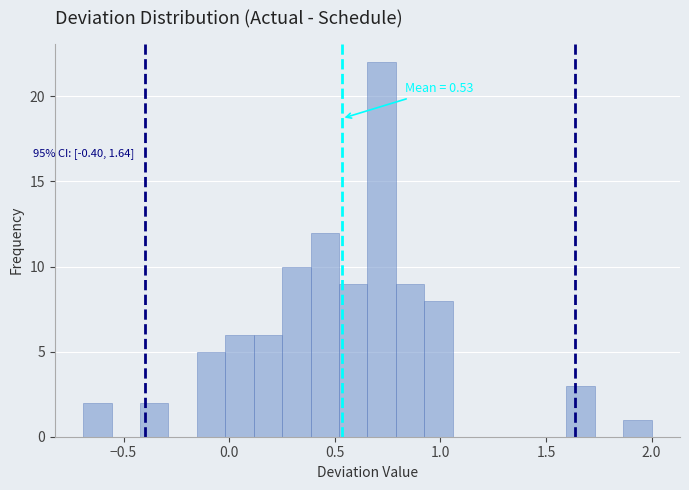

Read against the x-axis, roughly where is the centre of the tallest bar?

0.70